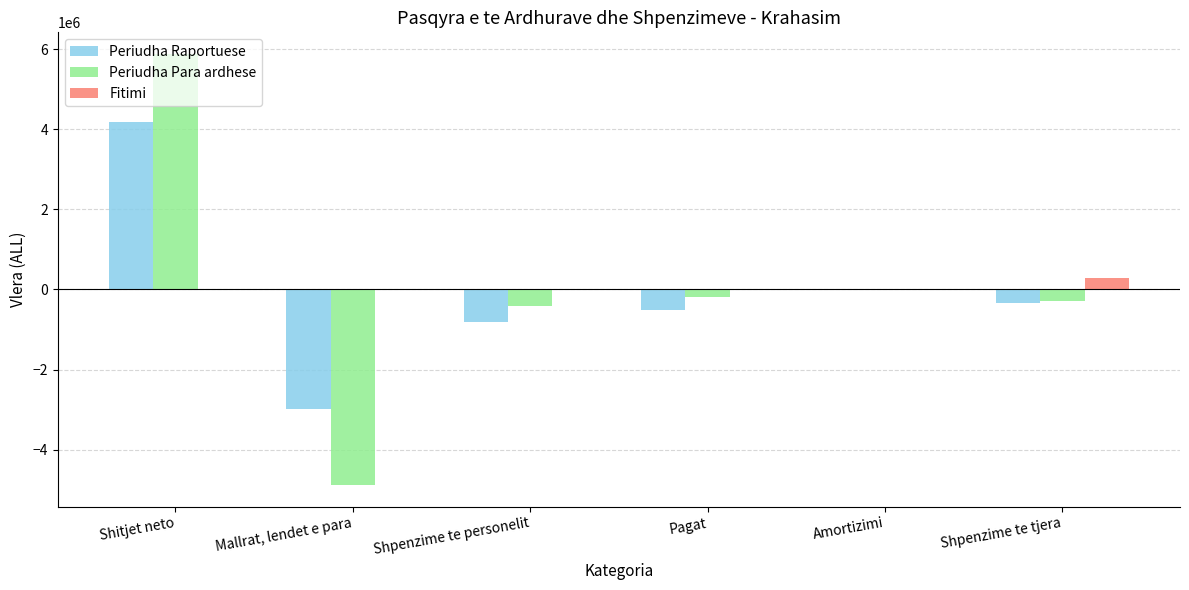

What is the spread (max minus min) of values at Shpenzime te personelit?

815478